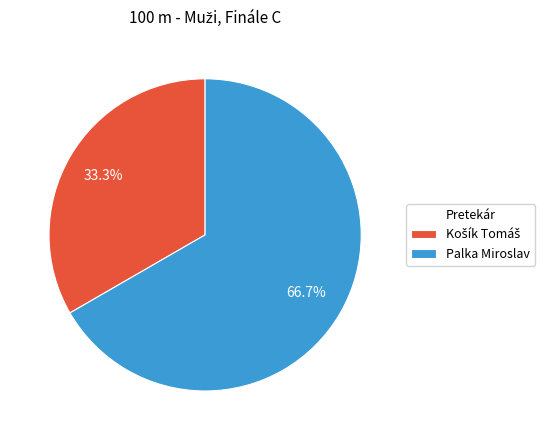

How many slices are in this pie chart?

2